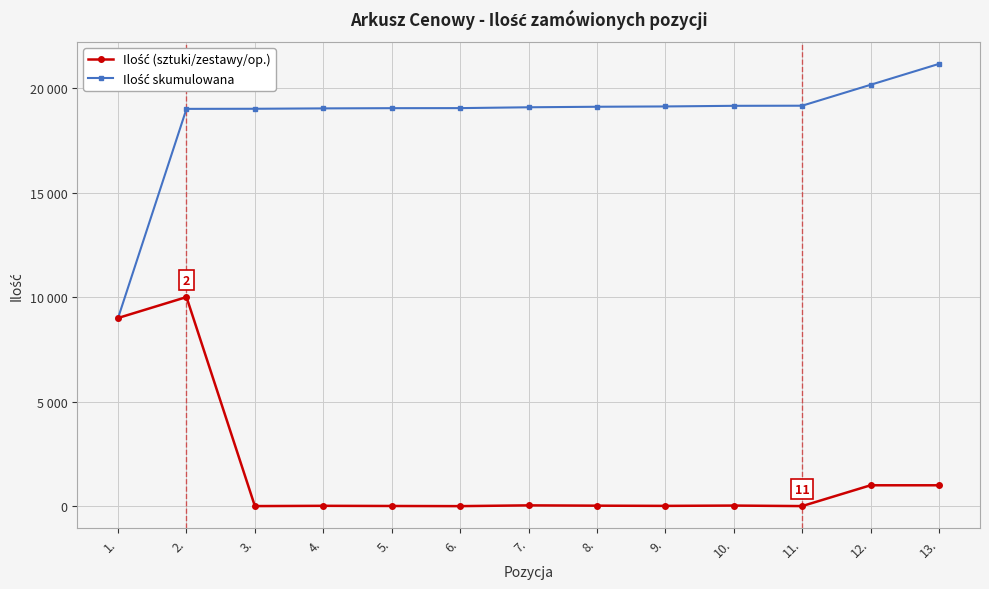

Does the chart have visible grid lines?

Yes